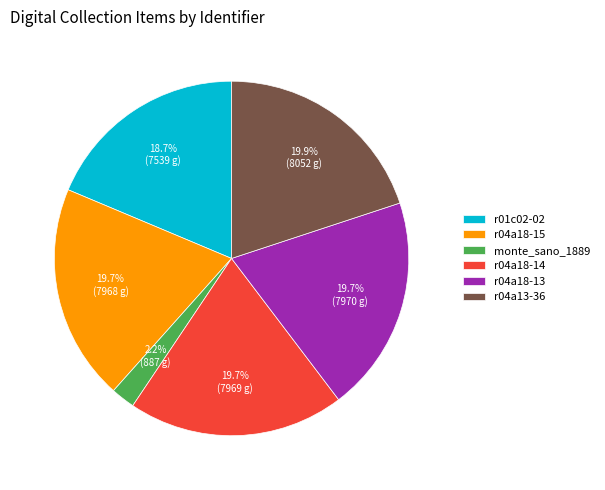

Which category has the smallest portion of the pie?

monte_sano_1889